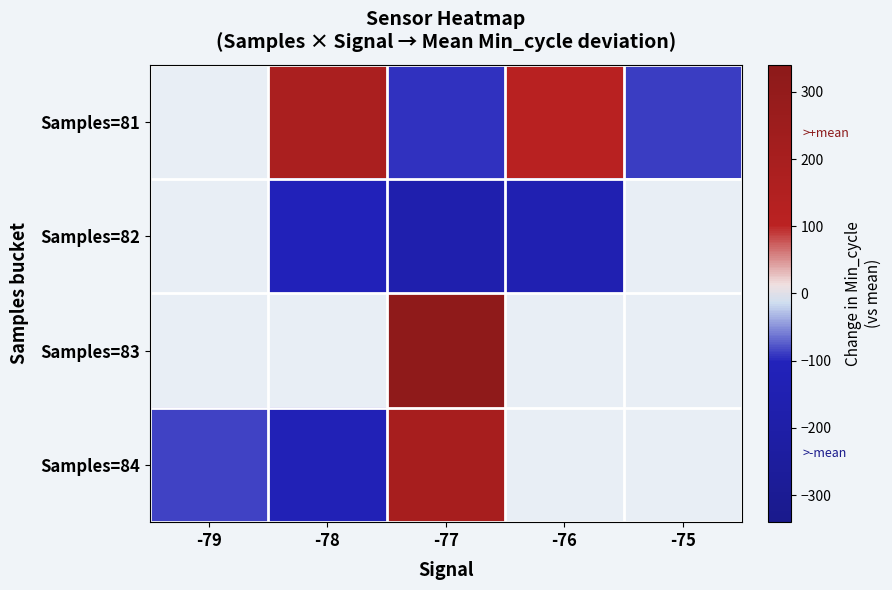

Is it true that Samples=81 equals 42.5 at -76?

False